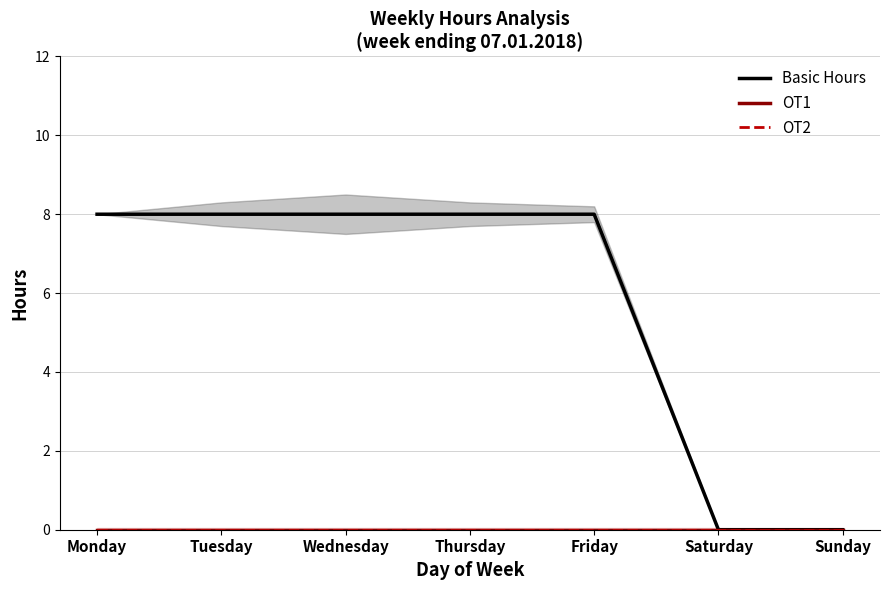

The value of OT1 at Monday is 0. True or false?

True